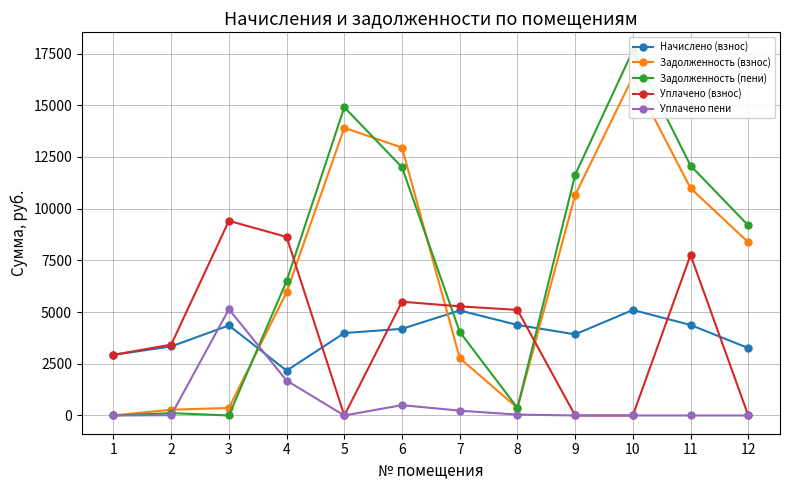

At which category does the chart reach its peak across all series?

10